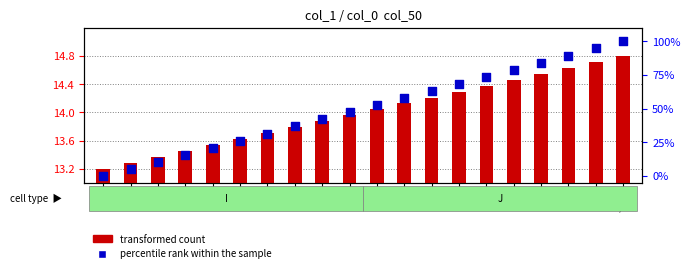

Which series reaches the minimum Y coordinate?

percentile rank within the sample